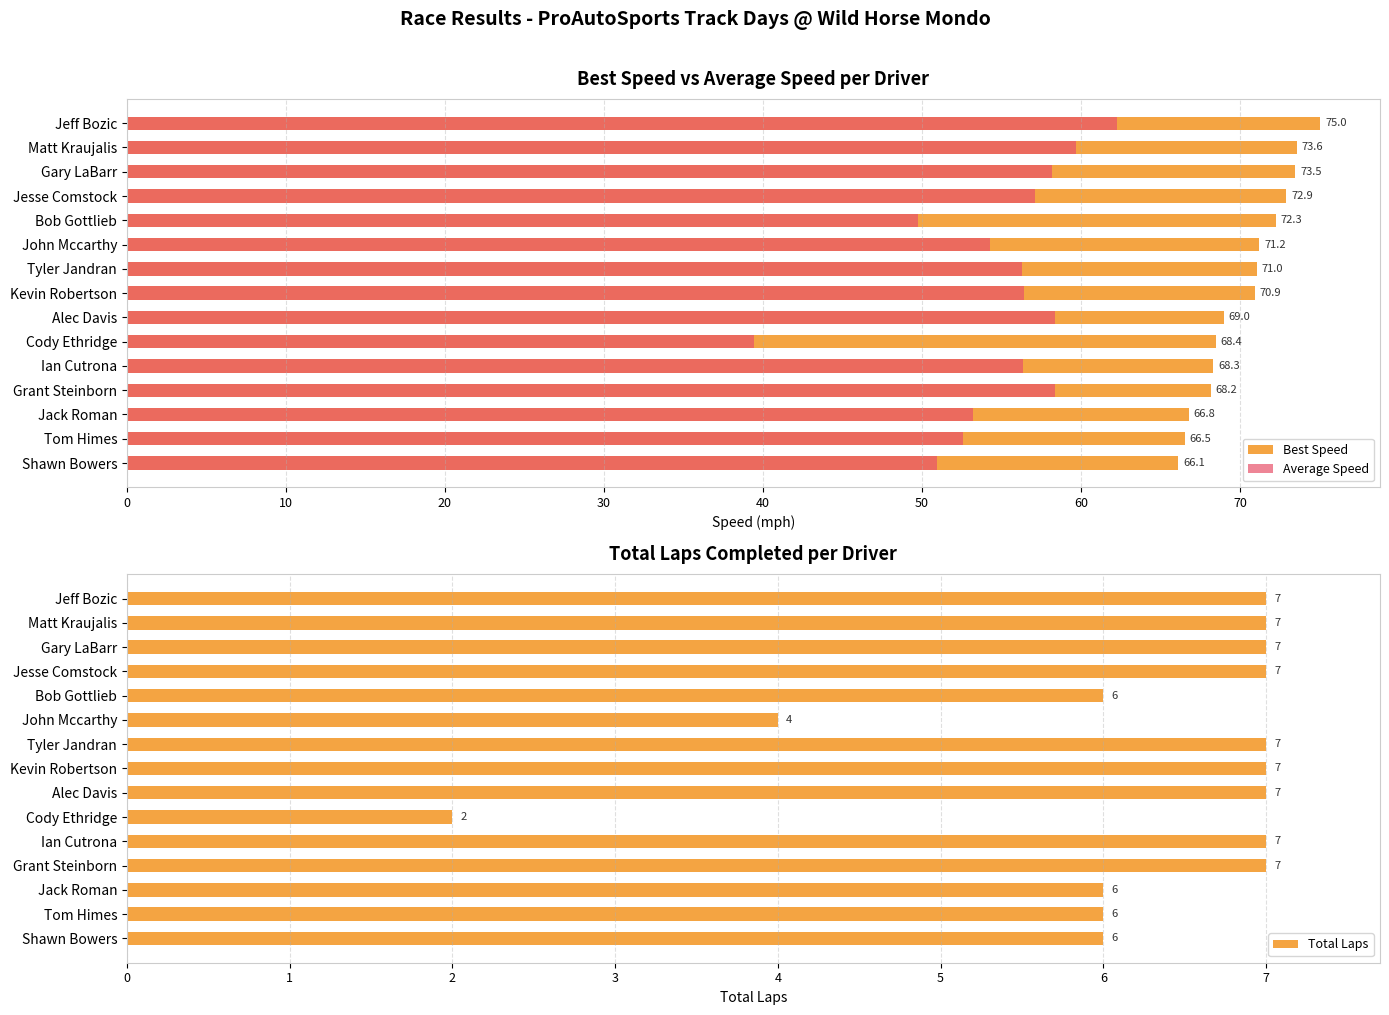

What is the difference between the maximum and second lowest values in the Total Laps series?

3